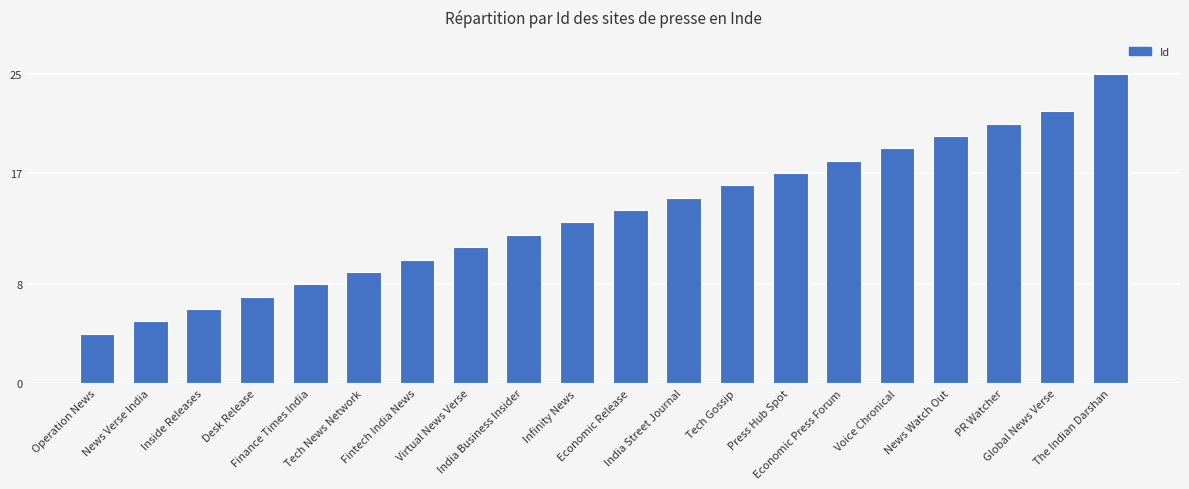

Is it true that the value at India Street Journal is 4?

False